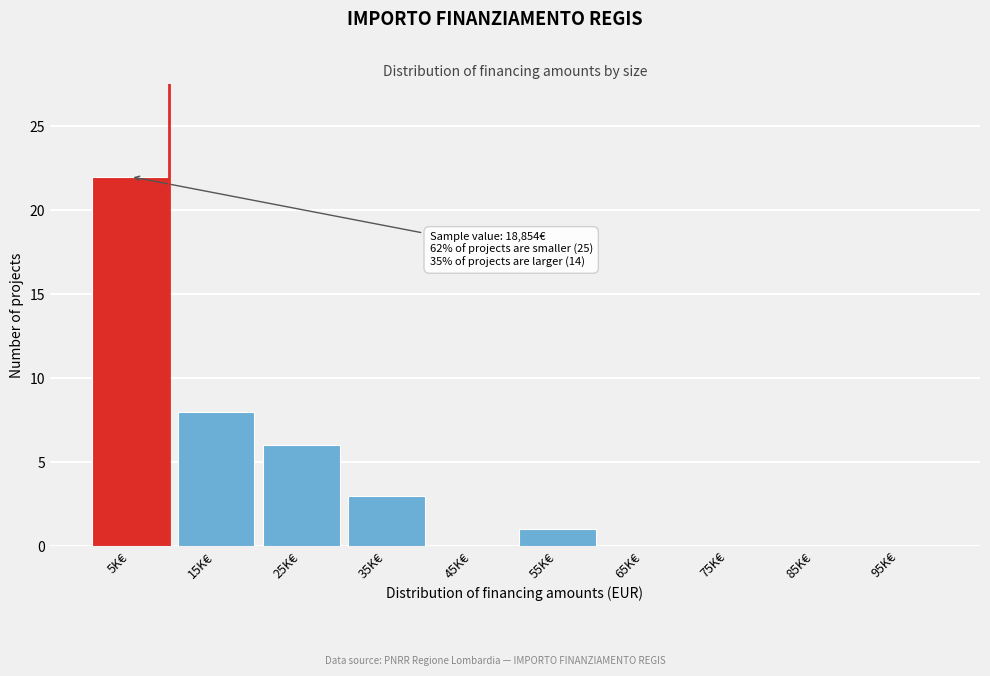

Reading right to left, extract all data points from this chart.

95K€=0	85K€=0	75K€=0	65K€=0	55K€=1	45K€=0	35K€=3	25K€=6	15K€=8	5K€=22